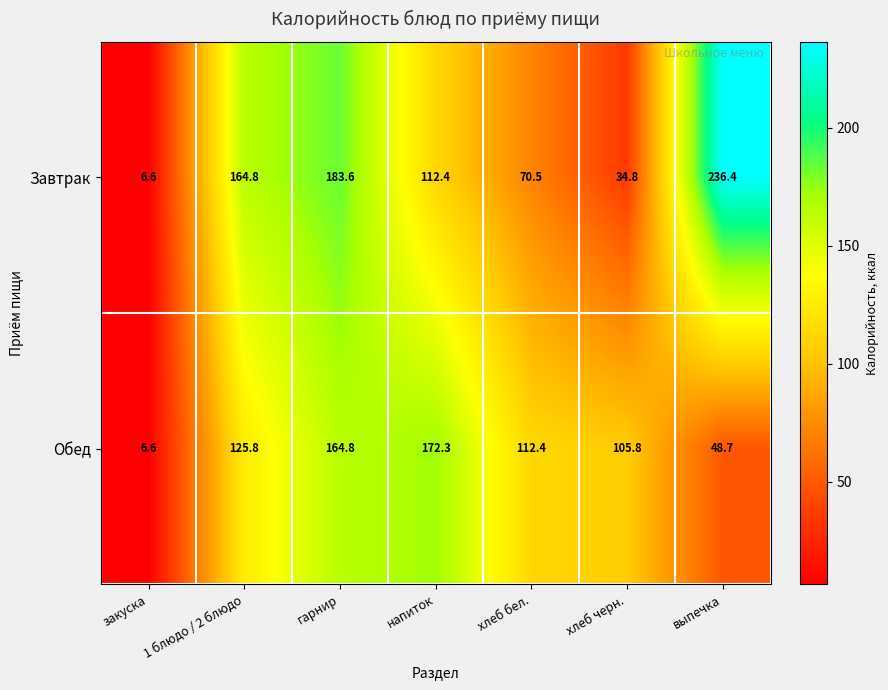

How many series are shown in this chart?

2